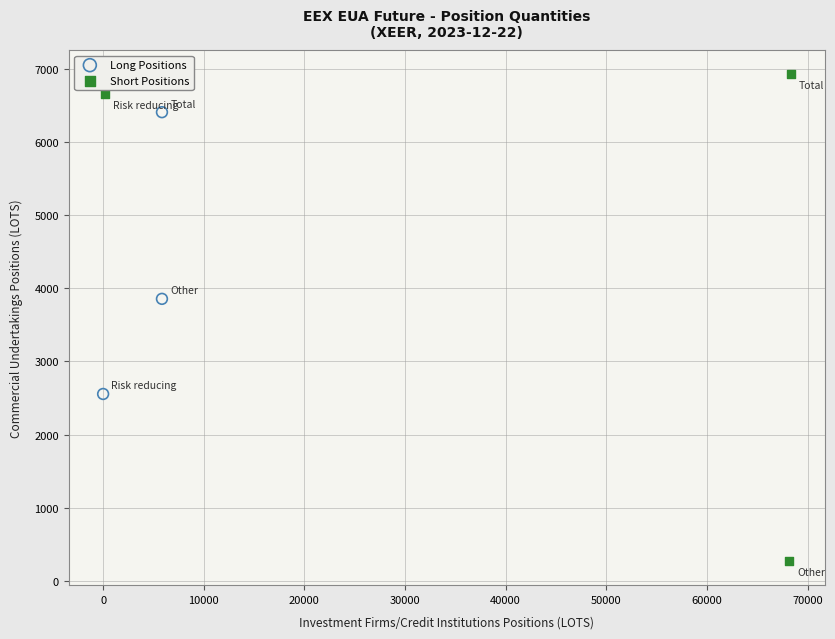

Which series has the widest spread of Y values?

Short Positions